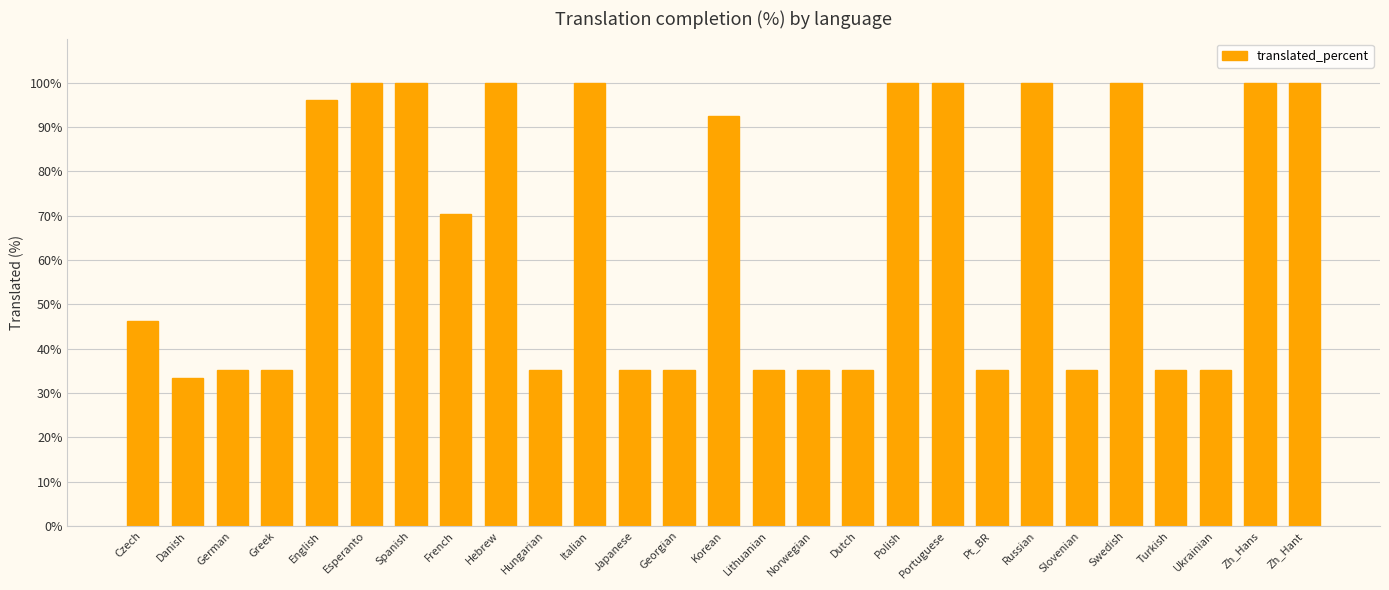

Count the number of categories in the chart.

27